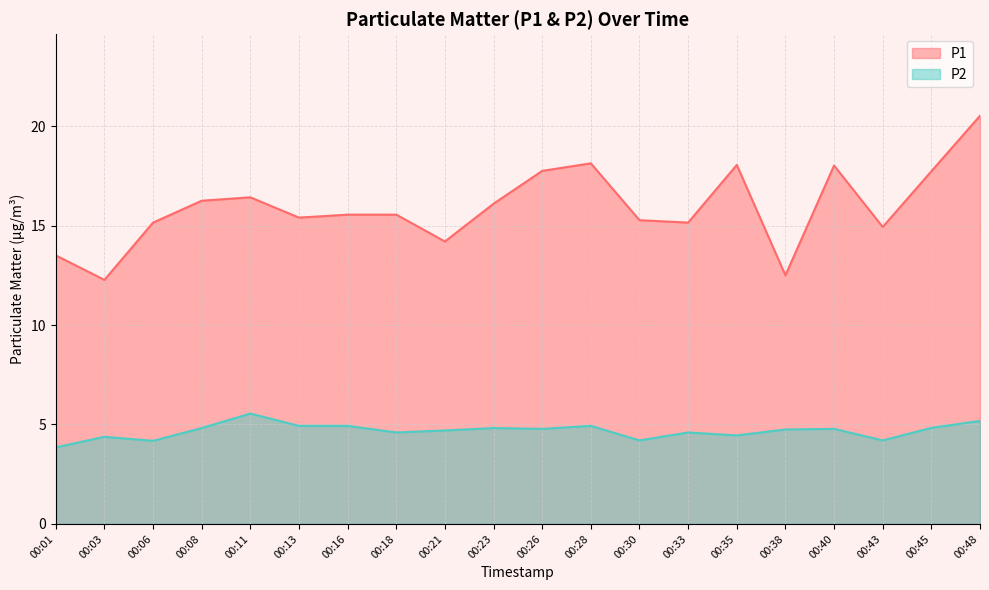

What is the difference between the maximum and minimum values in the P2 series?

1.7